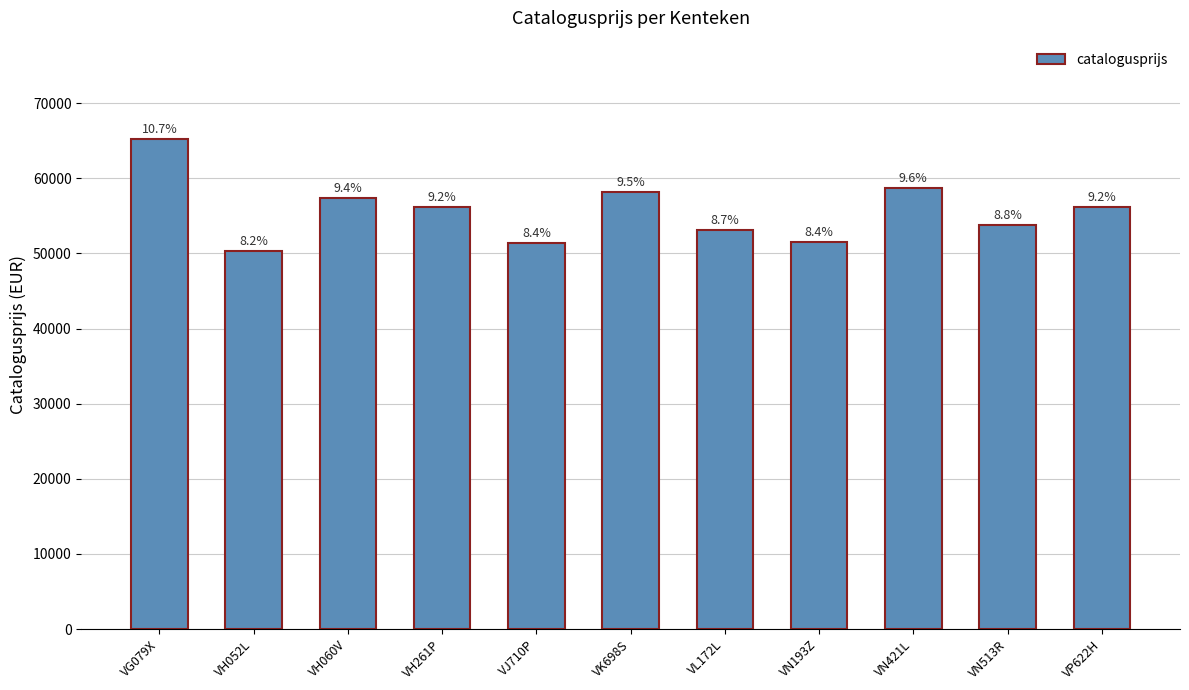

Are the bars horizontal?

No